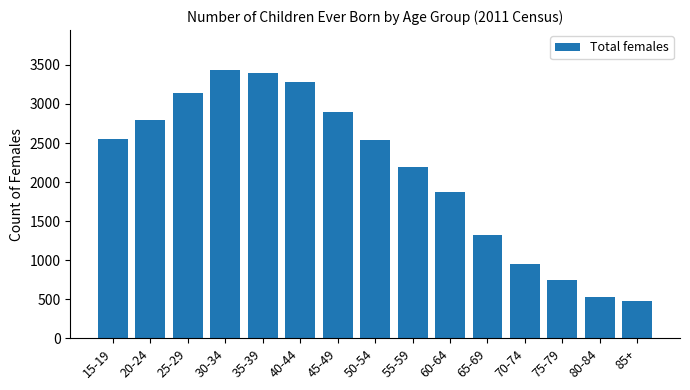

What is the value of the 4th bar from the left?

3432